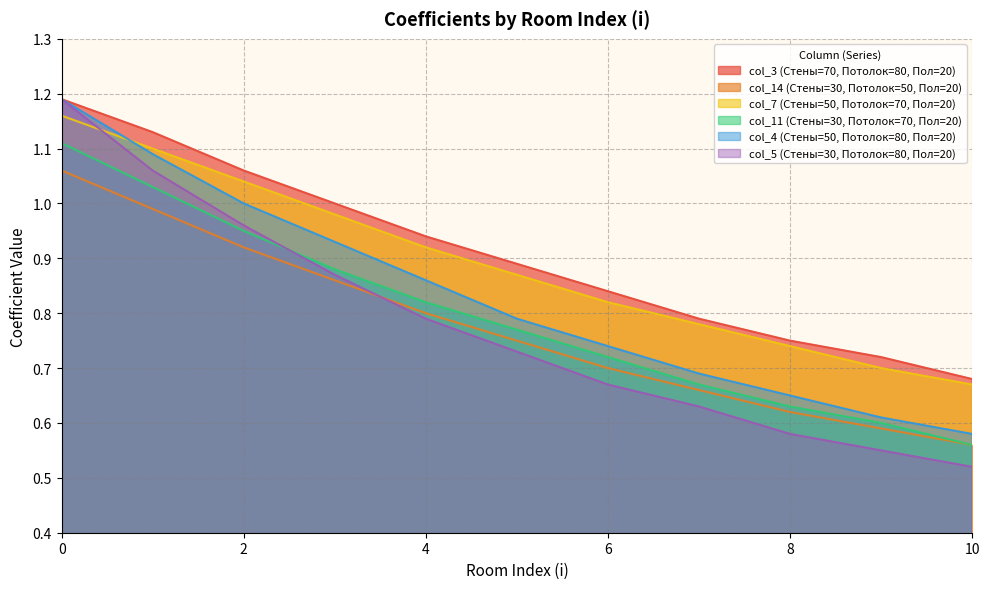

True or false: col_4 (Стены=50, Потолок=80, Пол=20) and col_11 (Стены=30, Потолок=70, Пол=20) intersect in this chart.

False